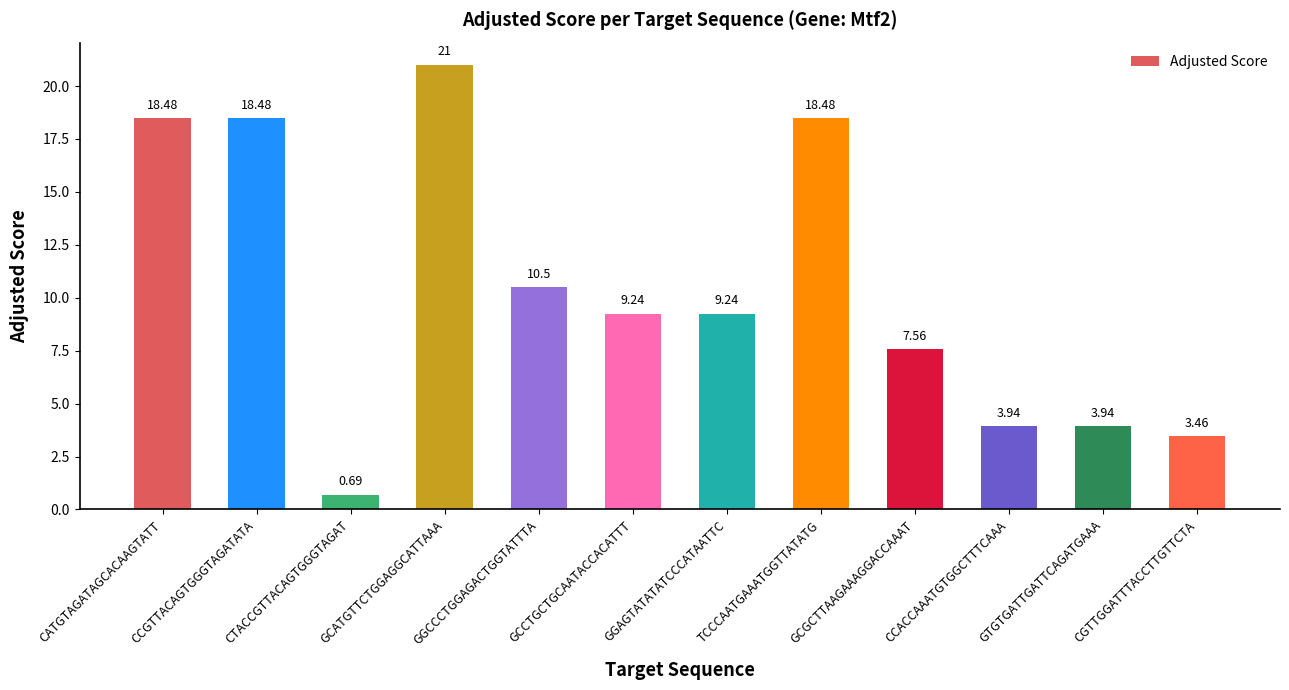

What is the label of the 3rd bar from the right?

CCACCAAATGTGGCTTTCAAA